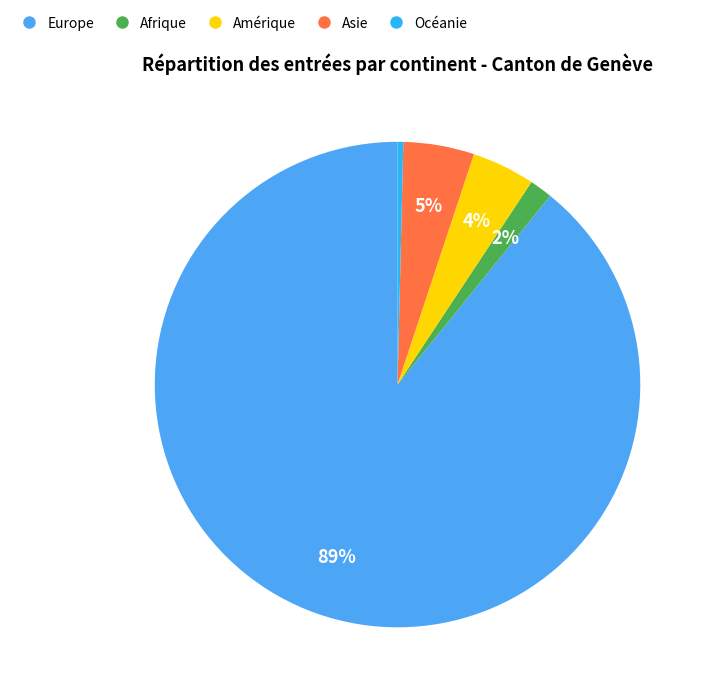

Which slice is the smallest?

Océanie